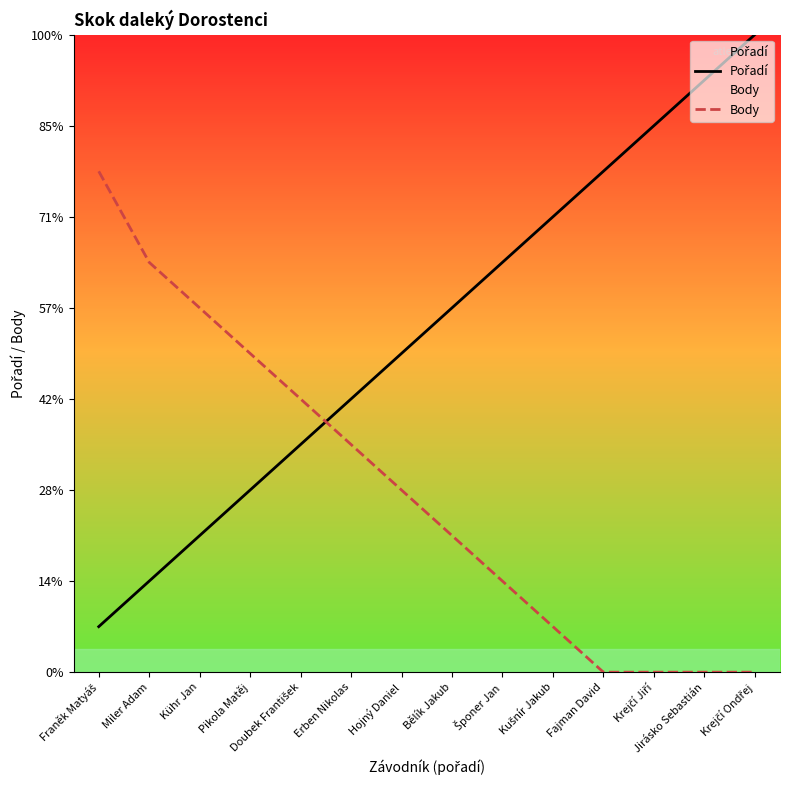

At which label is Pořadí closest to 7?

Hojný Daniel